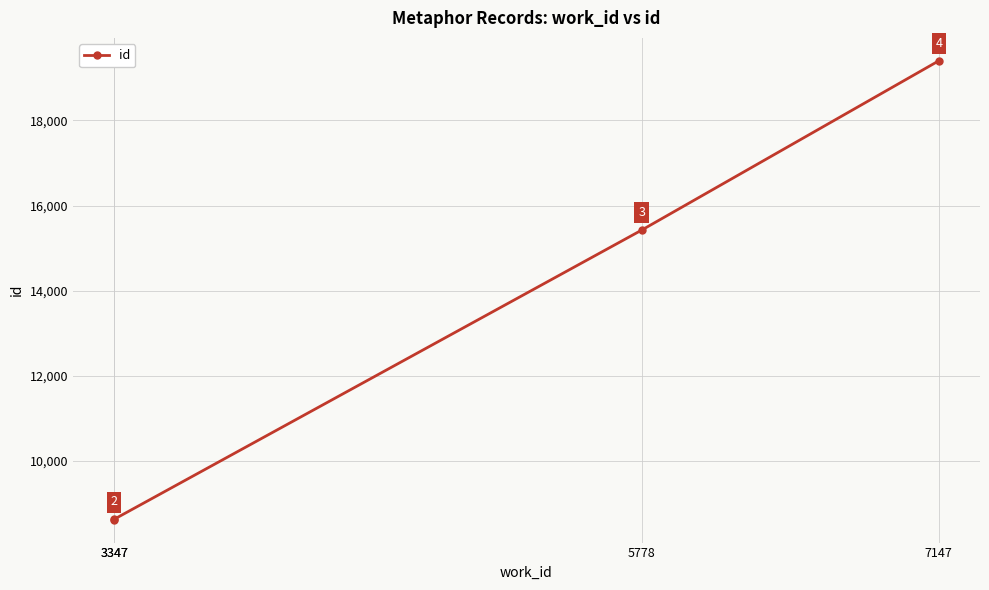

Is this an area chart (filled region under the line)?

No